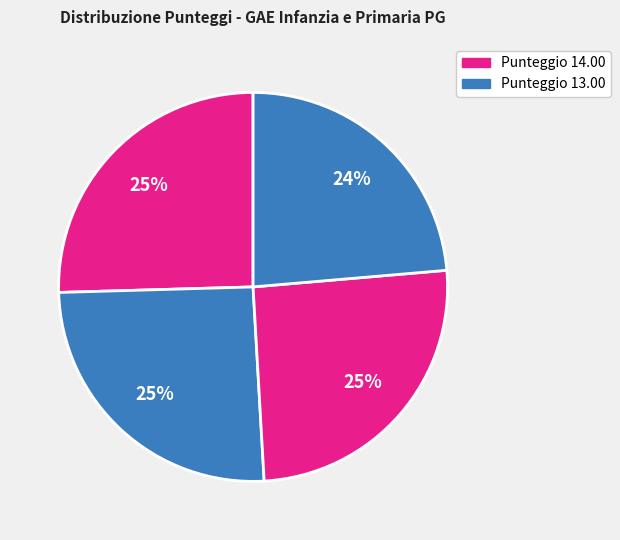

Is there a majority slice in this chart?

No